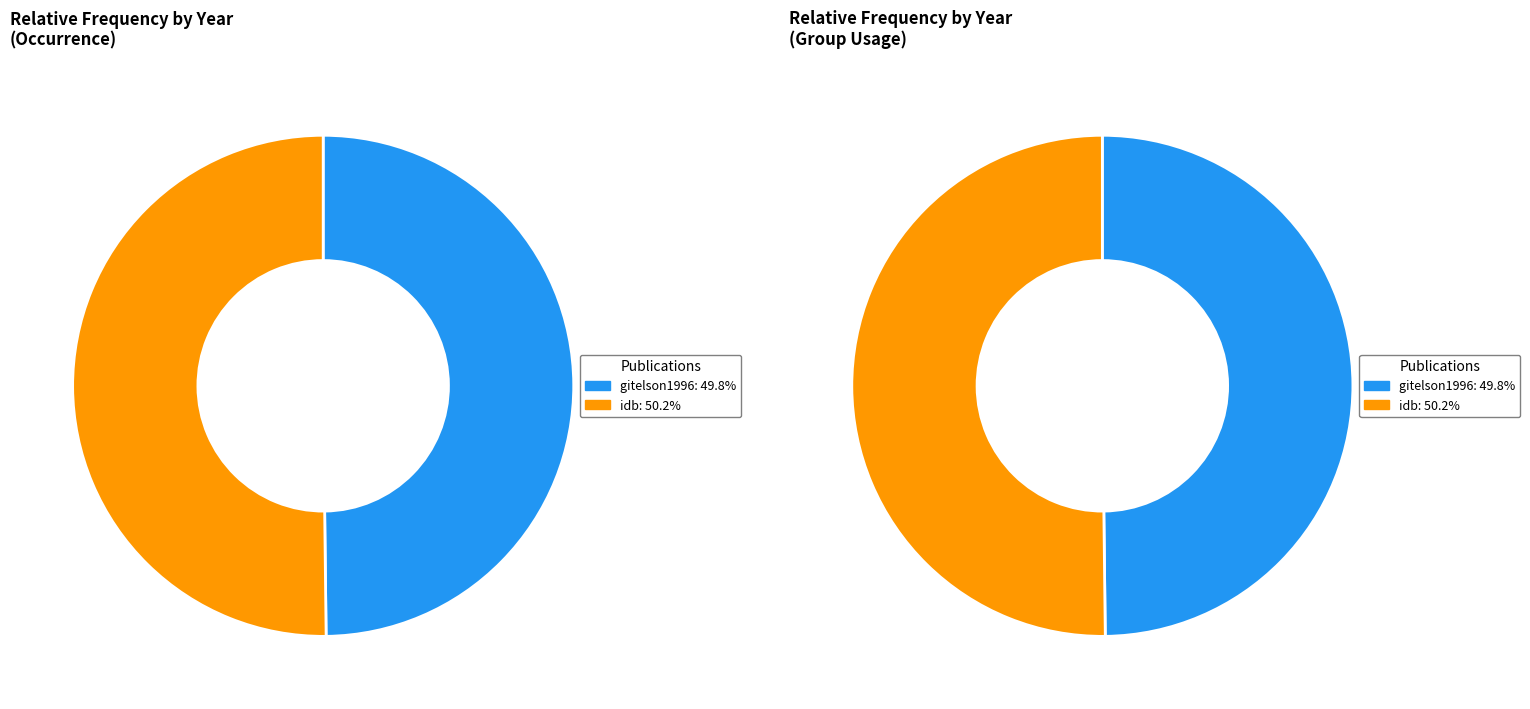

To the nearest percent, what is the average slice percentage?

50%